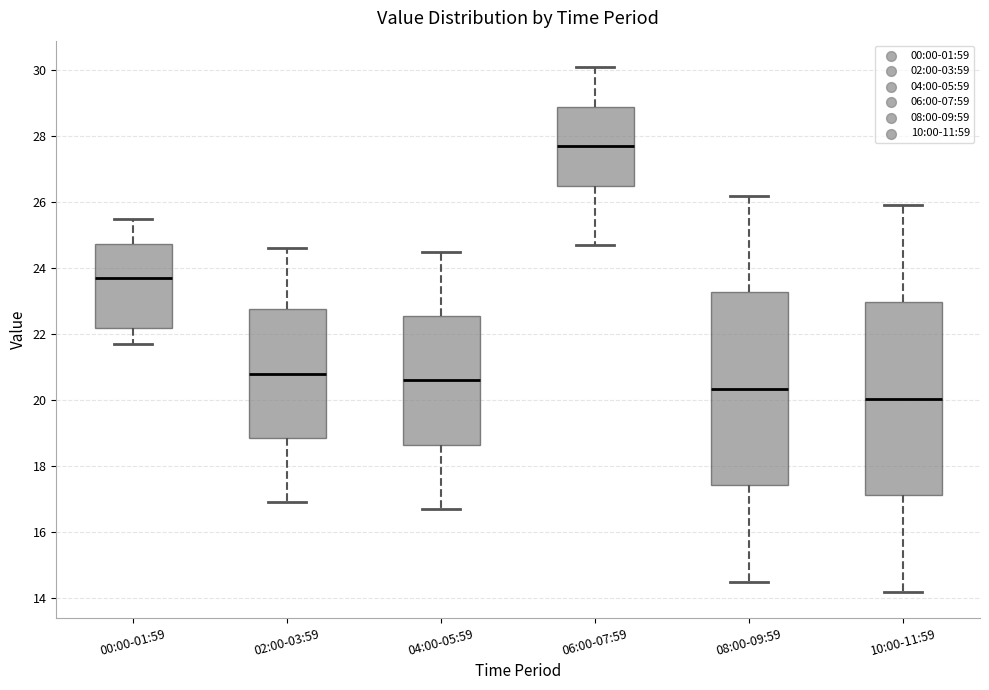

Where does the upper whisker of the box for 04:00-05:59 end on the y-axis? The values are not printed on the chart, so give them approximately, as read against the axis.

24.6